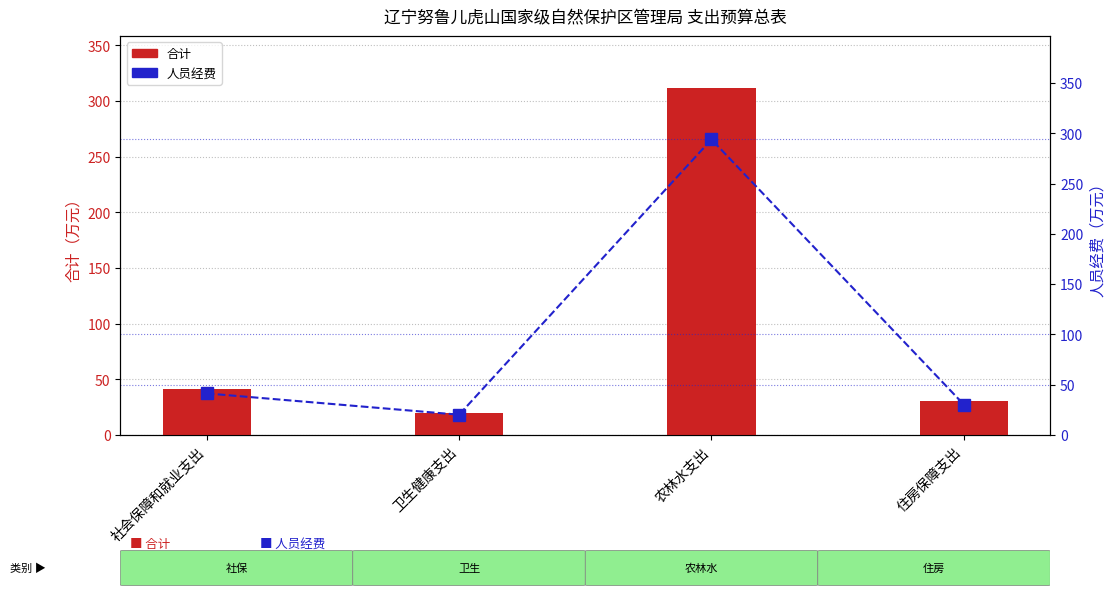

Reading left to right, list all the values displayed in this chart.

合计: 社会保障和就业支出=41.3	卫生健康支出=20.2	农林水支出=311.7	住房保障支出=30.3
人员经费: 社会保障和就业支出=41.3	卫生健康支出=20.2	农林水支出=293.8	住房保障支出=30.3